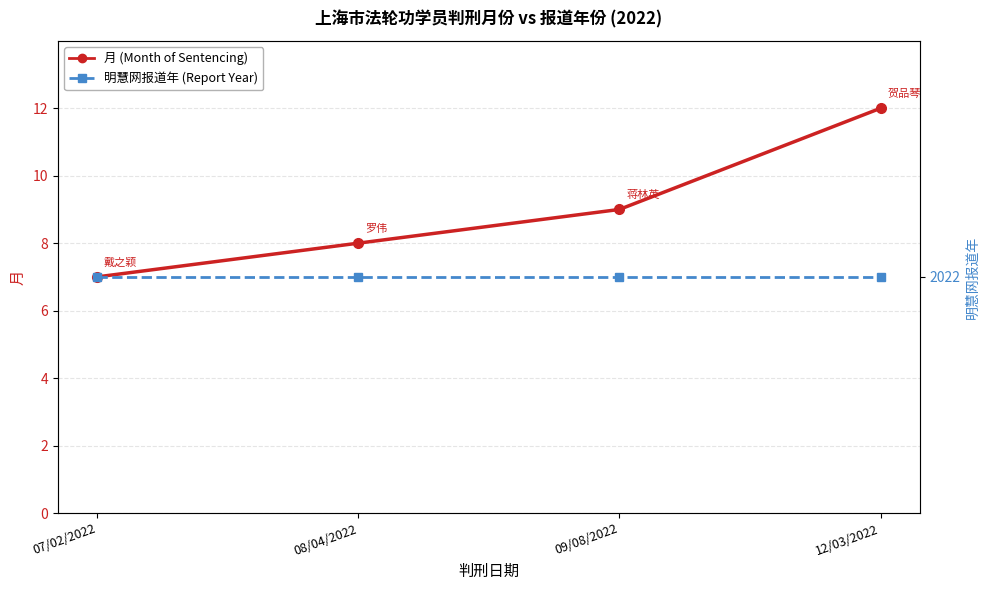

Count the number of data series in this chart.

2